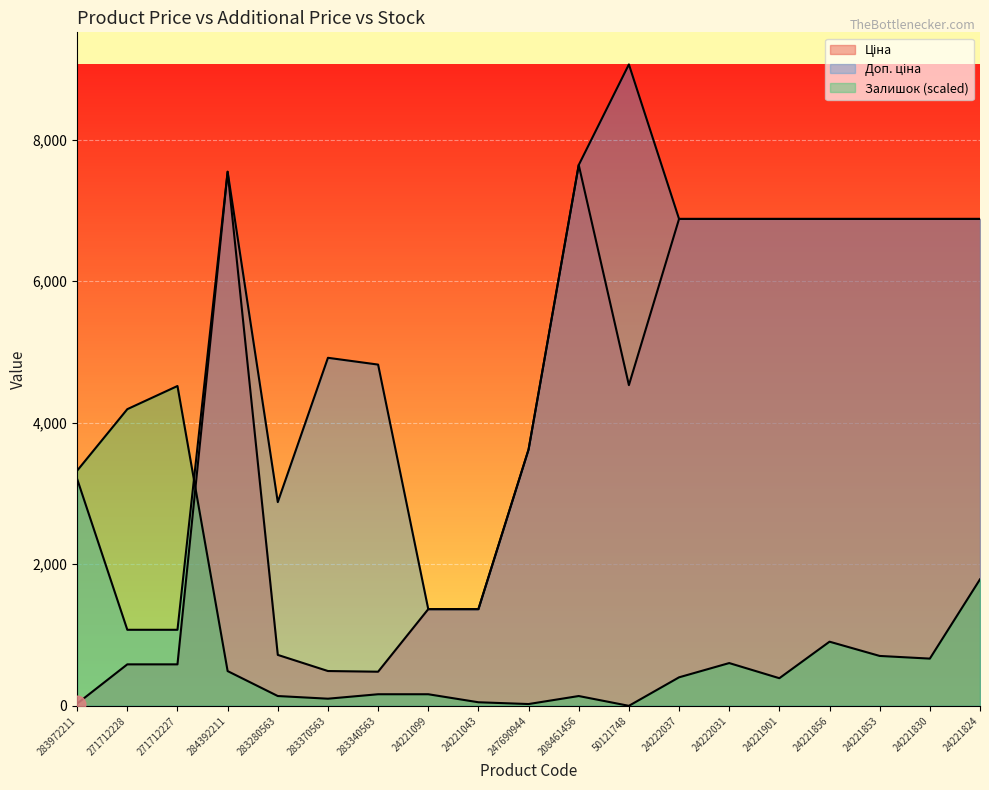

Reading right to left, list all the values displayed in this chart.

Ціна: 6879.5	6879.5	6879.5	6879.5	6879.5	6879.5	6879.5	4531.4	7641.9	3622.2	1366.3	1366.3	482.1	491.7	719.6	7545.9	586.0	586.0	32.0
Доп. ціна: 6879.5	6879.5	6879.5	6879.5	6879.5	6879.5	6879.5	9062.9	7641.9	3622.2	1366.0	1366.0	4821.4	4917.4	2878.5	7545.9	1074.5	1074.5	3205.0
Залишок: 1787.4	667.1	704.9	906.3	390.2	604.2	402.8	0.0	138.5	25.2	50.3	163.6	163.6	100.7	138.5	490.9	4518.8	4191.6	3323.0